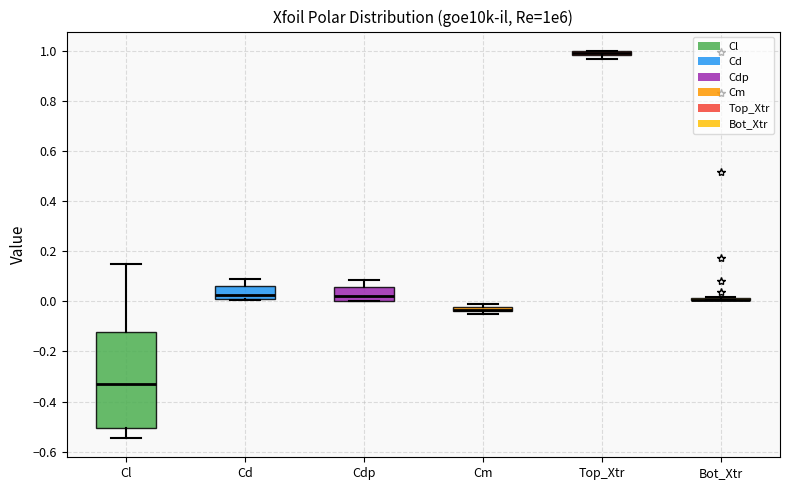

Comparing the boxes themselves (not the whiskers), which one is the tallest?

Cl